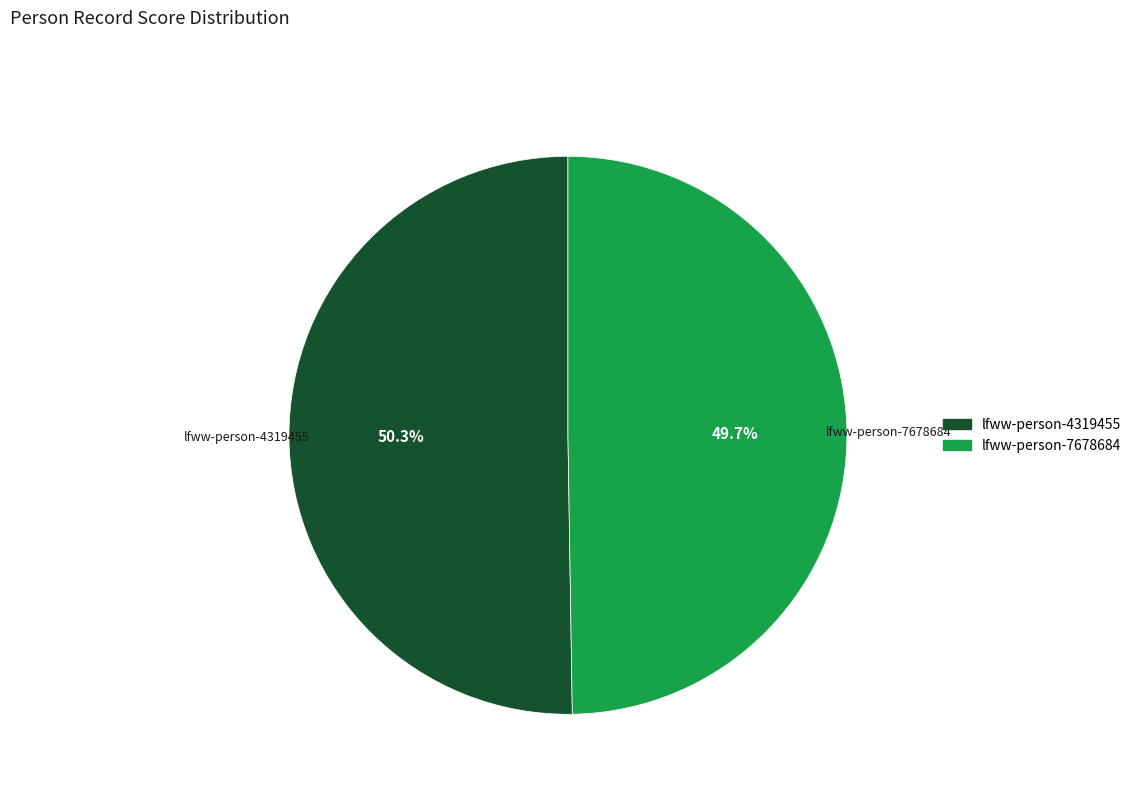

Which has a higher value, lfww-person-4319455 or lfww-person-7678684?

lfww-person-4319455